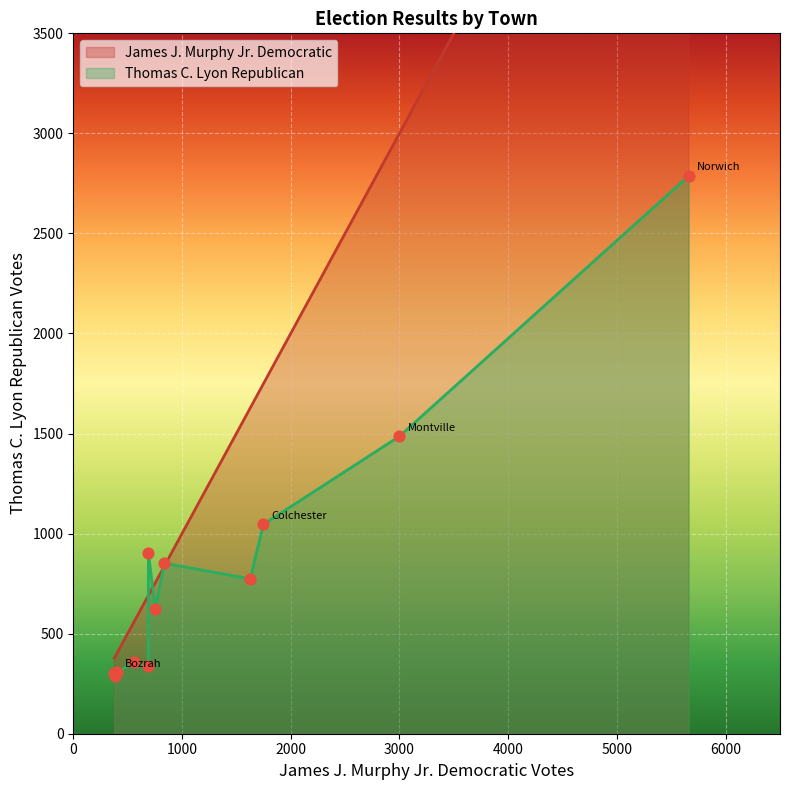

Which series has the largest total across all categories?

James J. Murphy Jr. Democratic